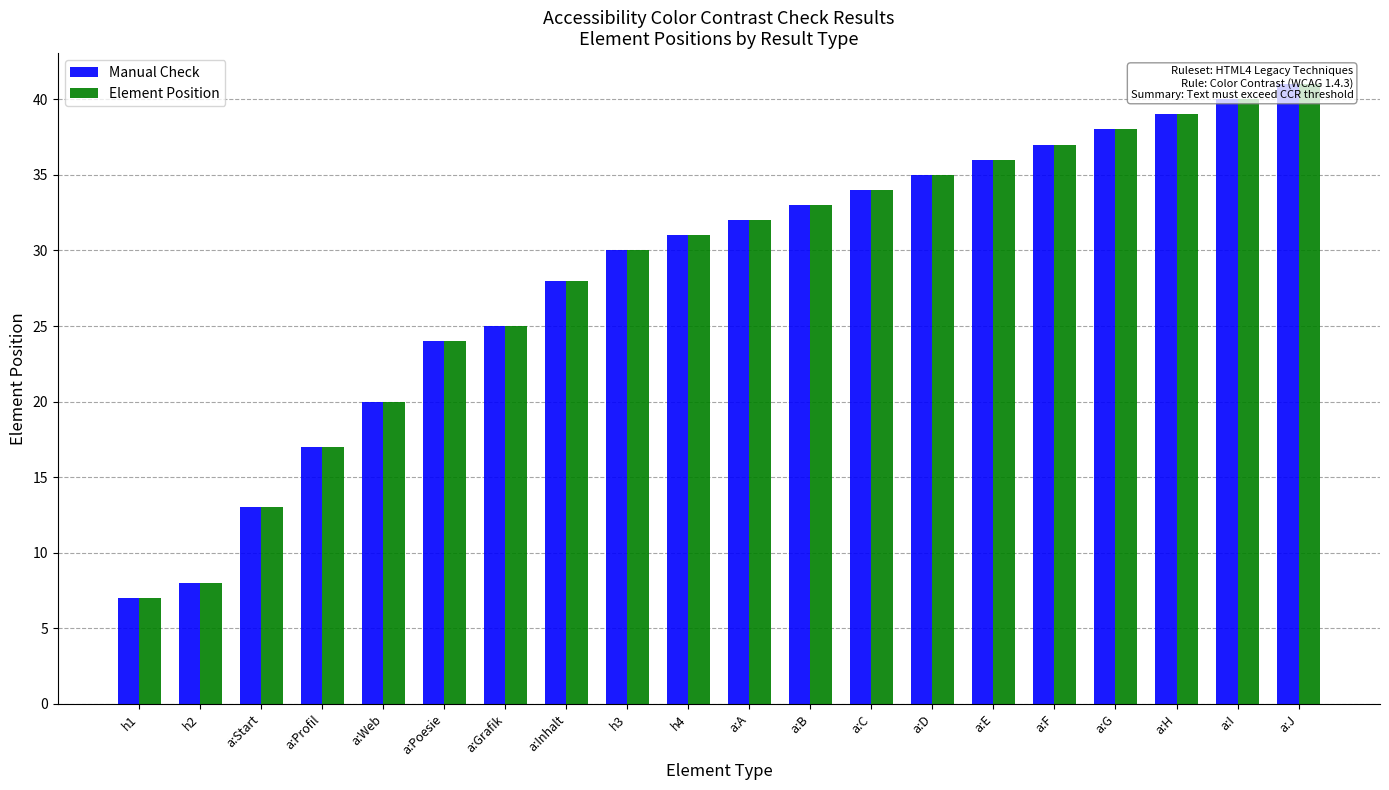

What is the average value of the Element Position series?

28